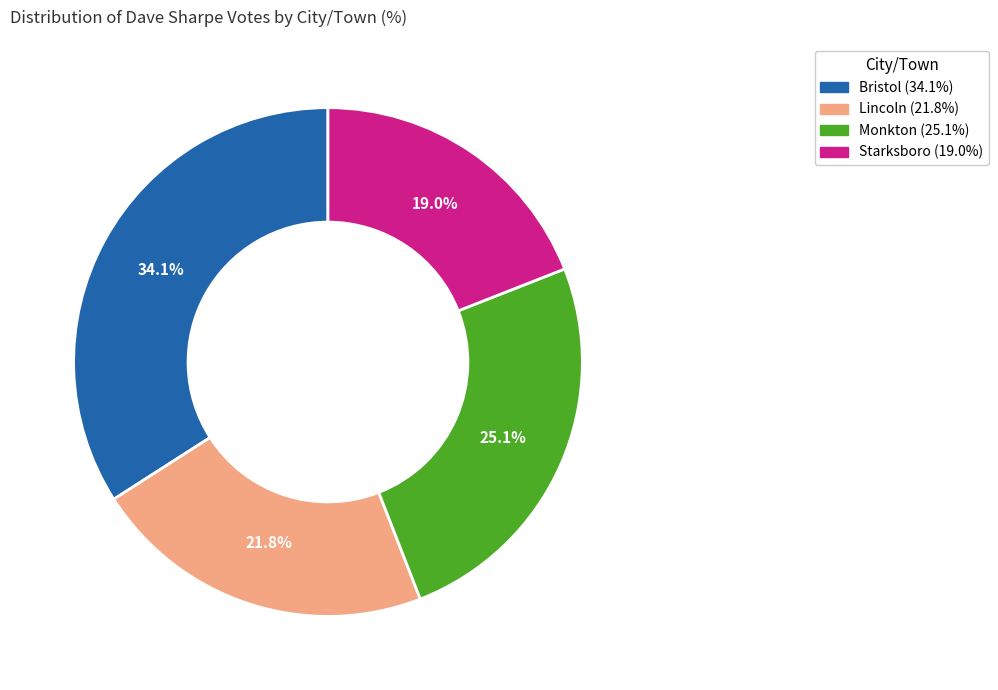

How many segments does this pie chart have?

4